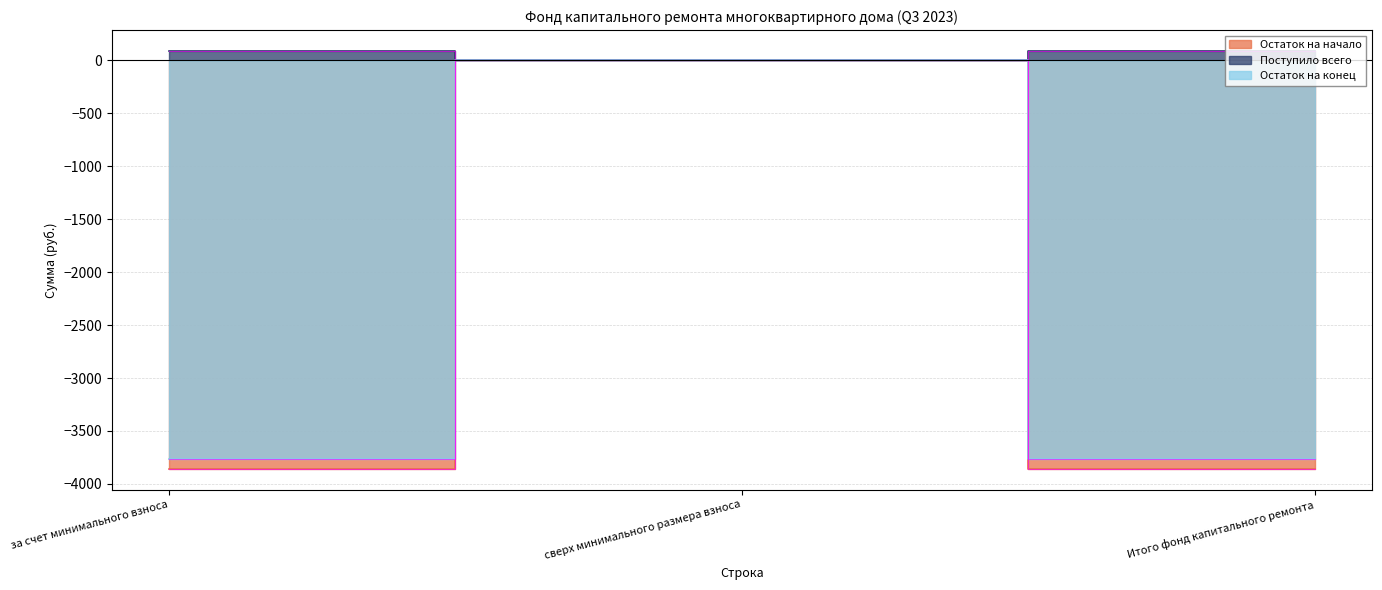

Which series changed the most between сверх минимального размера взноса and Итого фонд капитального ремонта?

Остаток на начало